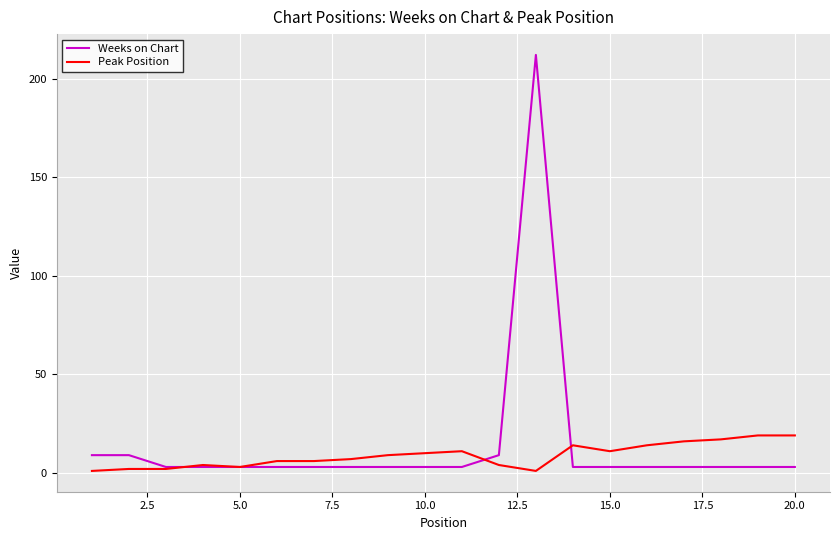

Which series has the largest range (max minus min)?

Weeks on Chart